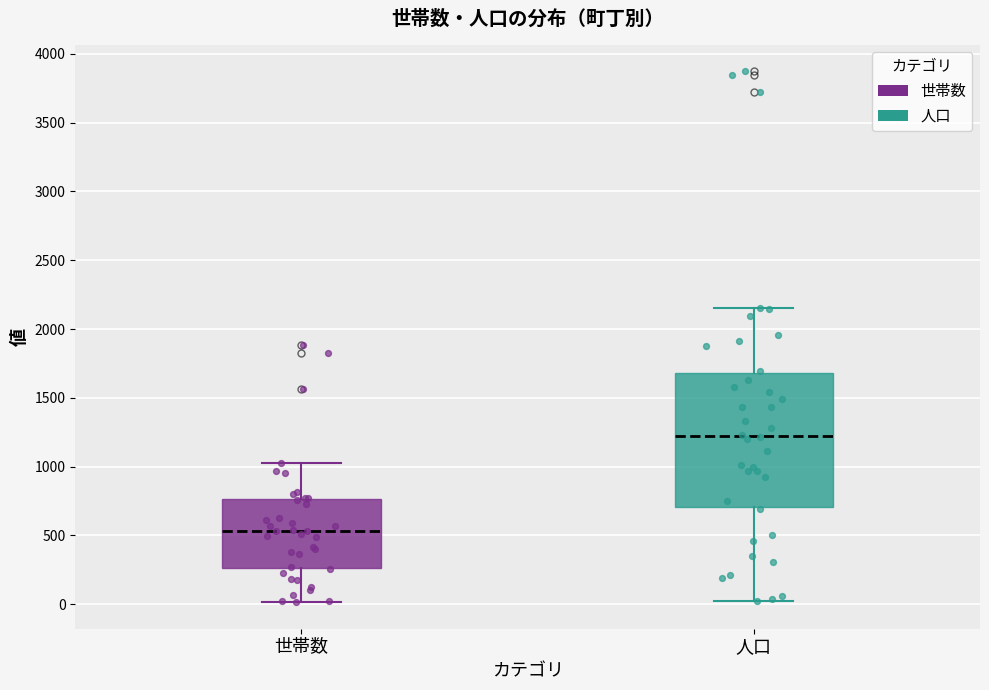

Reading left to right, transcribe this box plot: for each box, give where its median line is, the range the box spans, and where its two whiskers end, as read against the y-axis. The values are not printed on the chart, so give them approximately, as read against the axis.

世帯数: median 550, box 250 to 750, whiskers 0 to 1050
人口: median 1200, box 700 to 1700, whiskers 50 to 2150